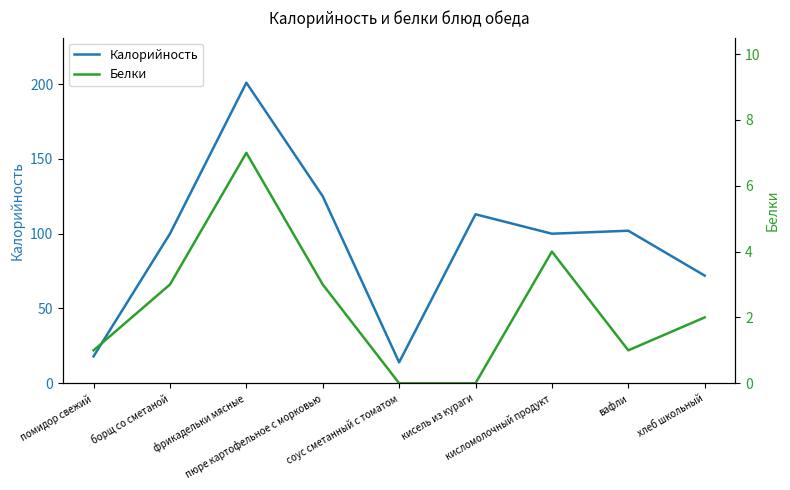

What is the sum of the Калорийность values at кисель из кураги and борщ со сметаной?

213